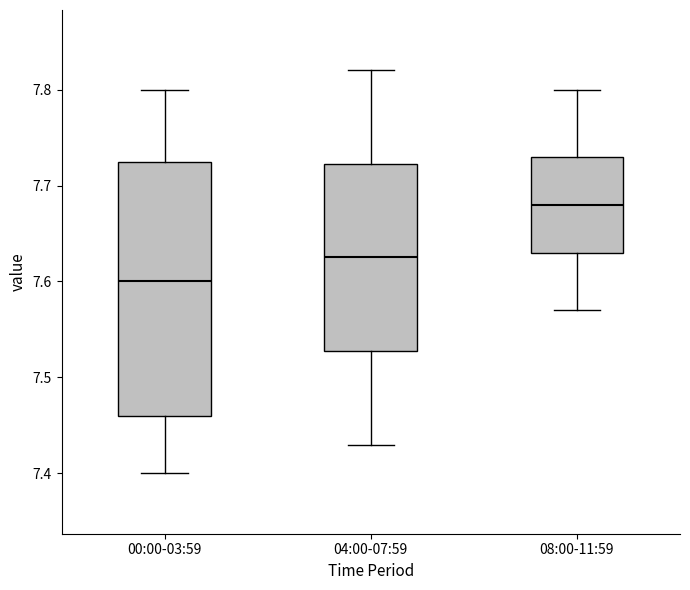

Reading left to right, read every box against the y-axis: the position of its median line, the range the box covers, and the ends of its whiskers. The values are not printed on the chart, so give them approximately, as read against the axis.

00:00-03:59: median 7.60, box 7.46 to 7.73, whiskers 7.40 to 7.80
04:00-07:59: median 7.63, box 7.53 to 7.72, whiskers 7.43 to 7.82
08:00-11:59: median 7.68, box 7.63 to 7.73, whiskers 7.57 to 7.80